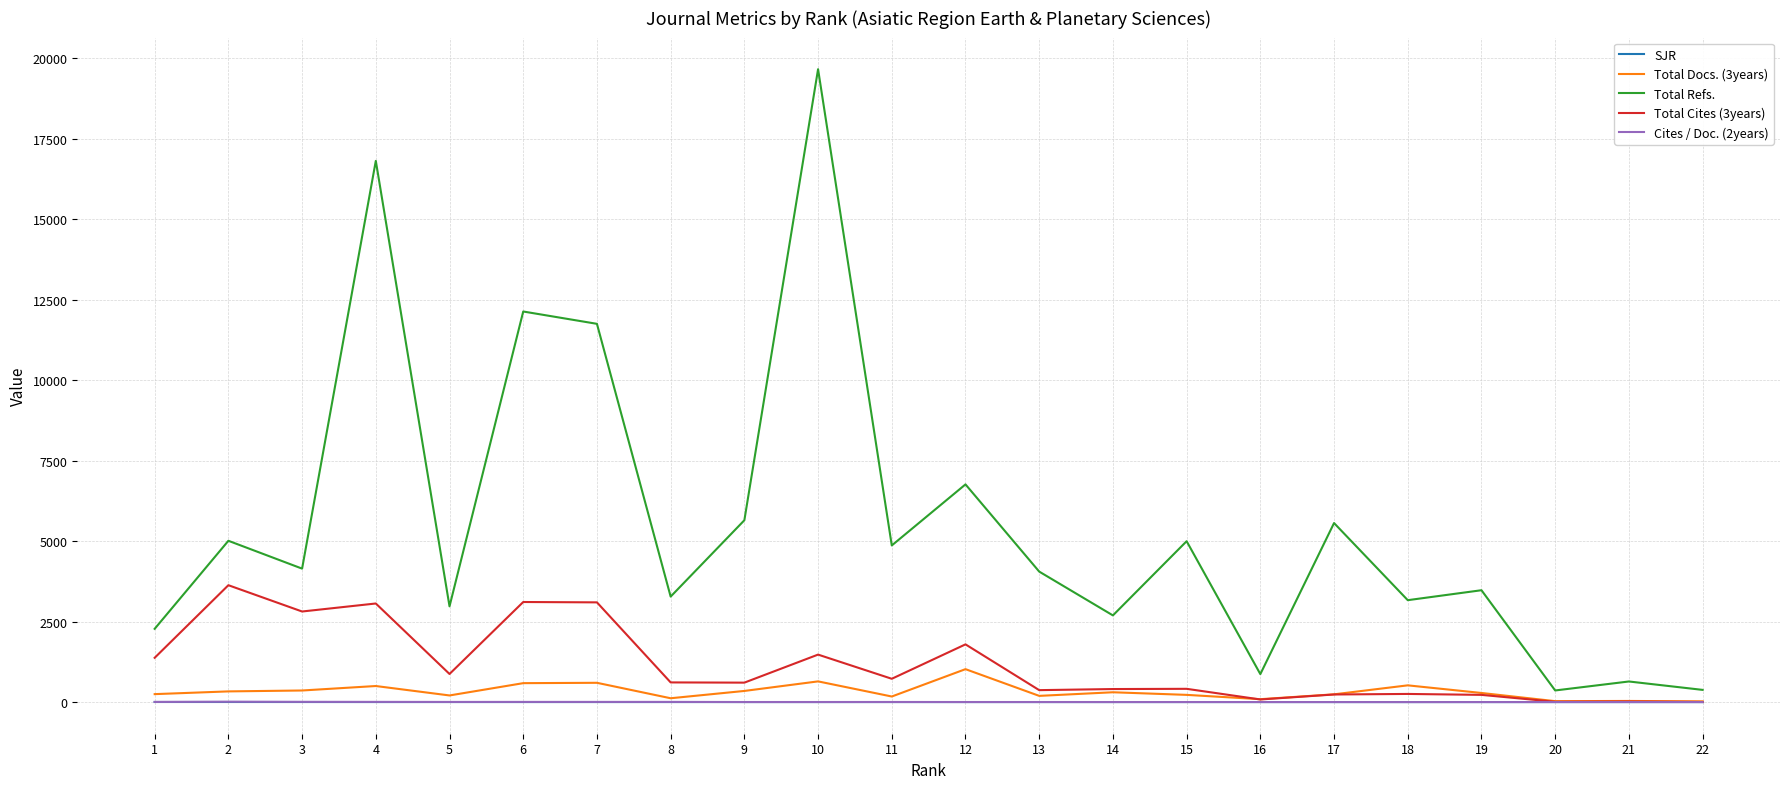

The value of Total Cites (3years) at 12 is 1793.0. True or false?

True